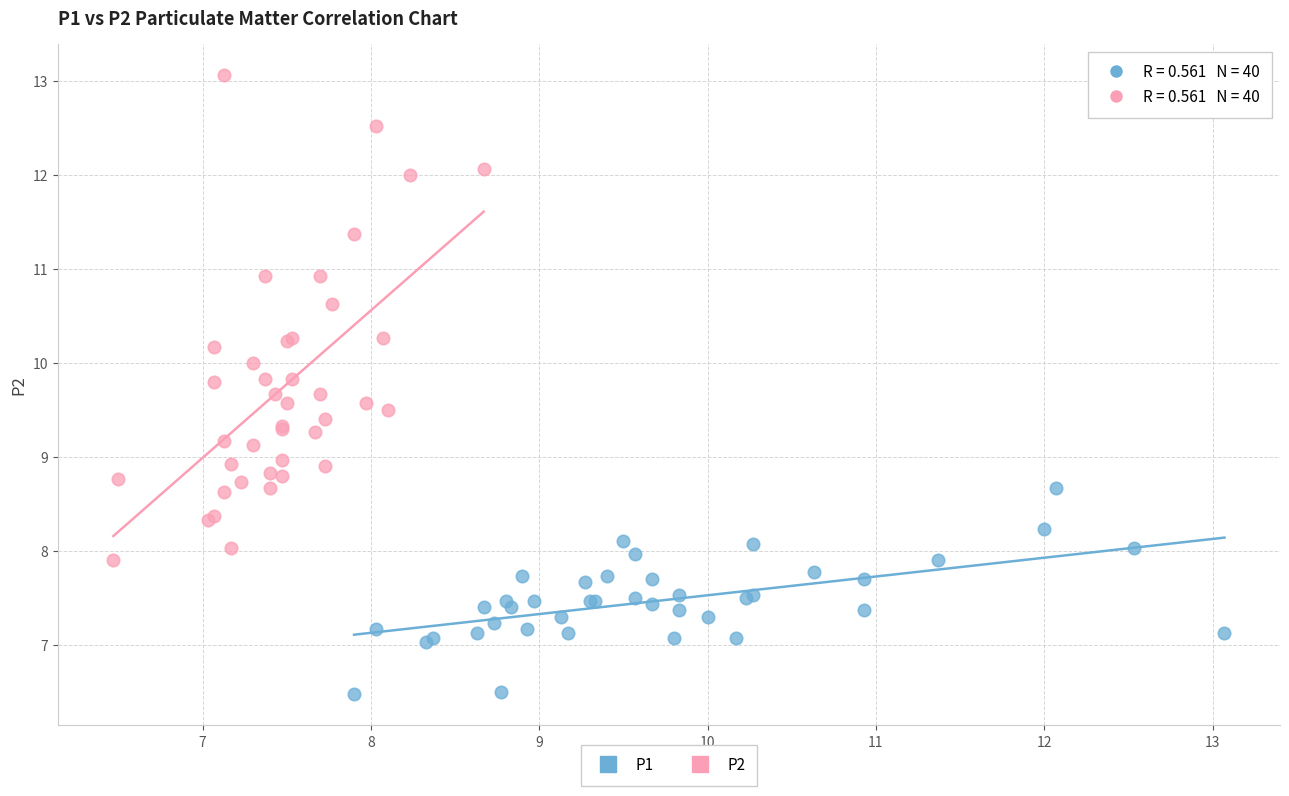

Which series reaches the maximum Y coordinate?

P2